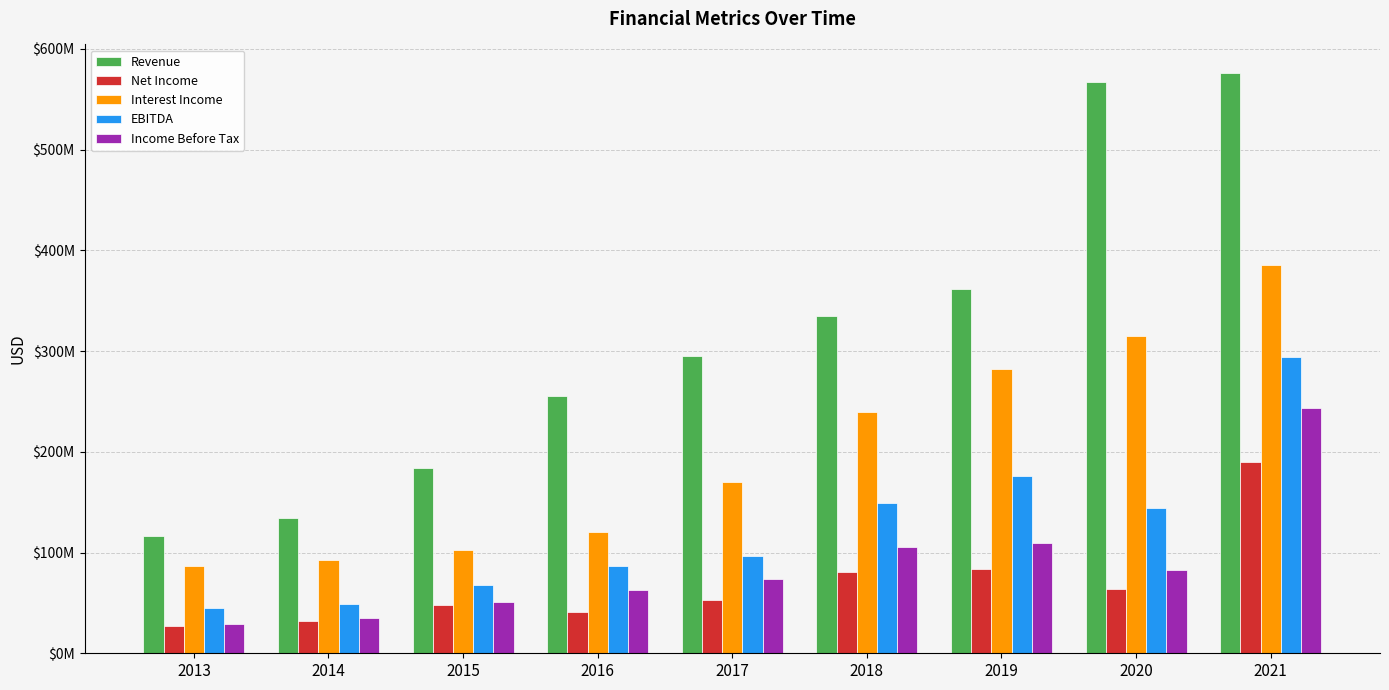

What are all the series names shown in the legend?

Revenue, Net Income, Interest Income, EBITDA, Income Before Tax